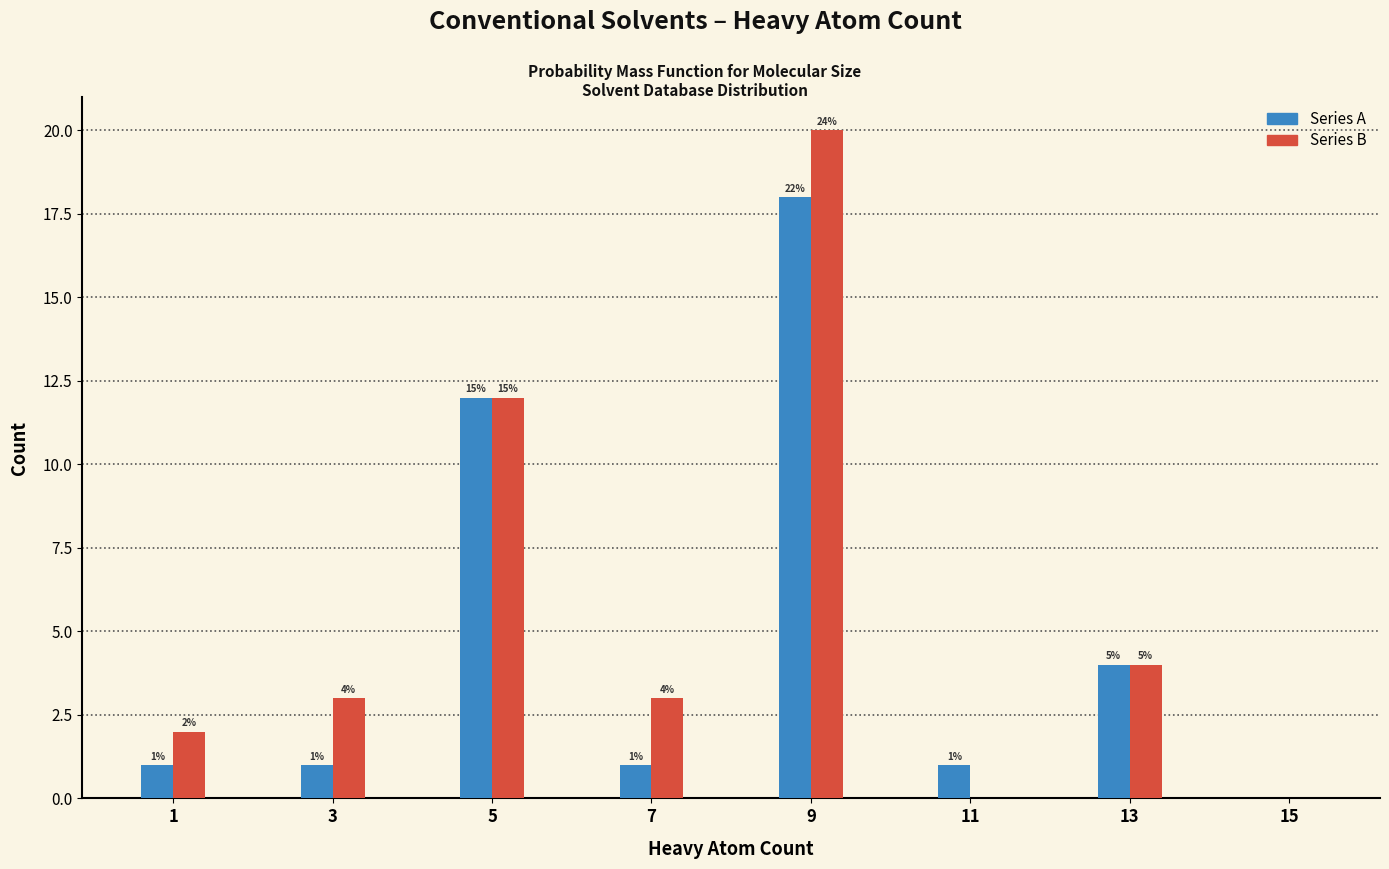

What is the maximum value shown in the chart?

20